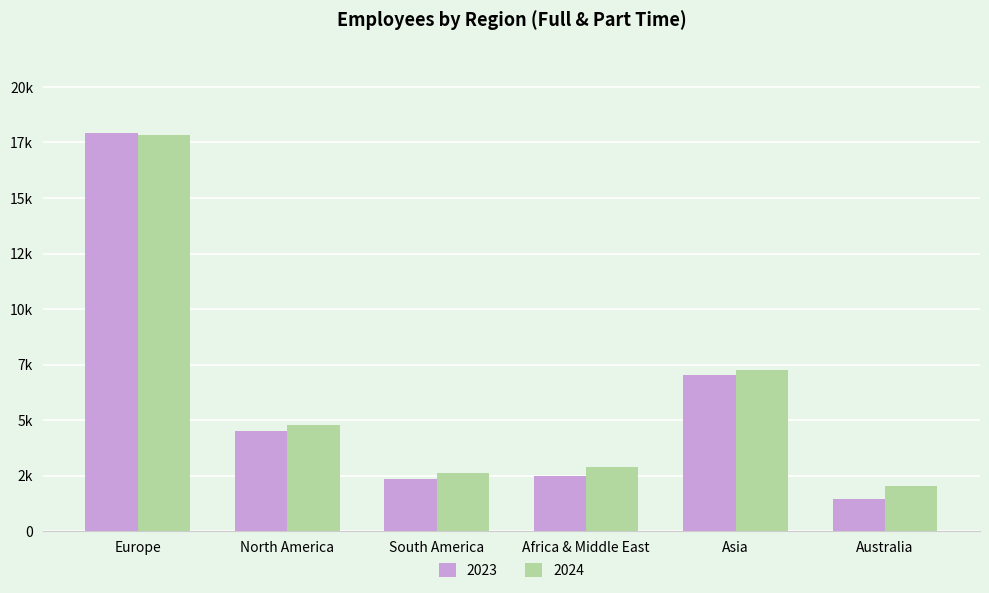

Are the bars horizontal?

No